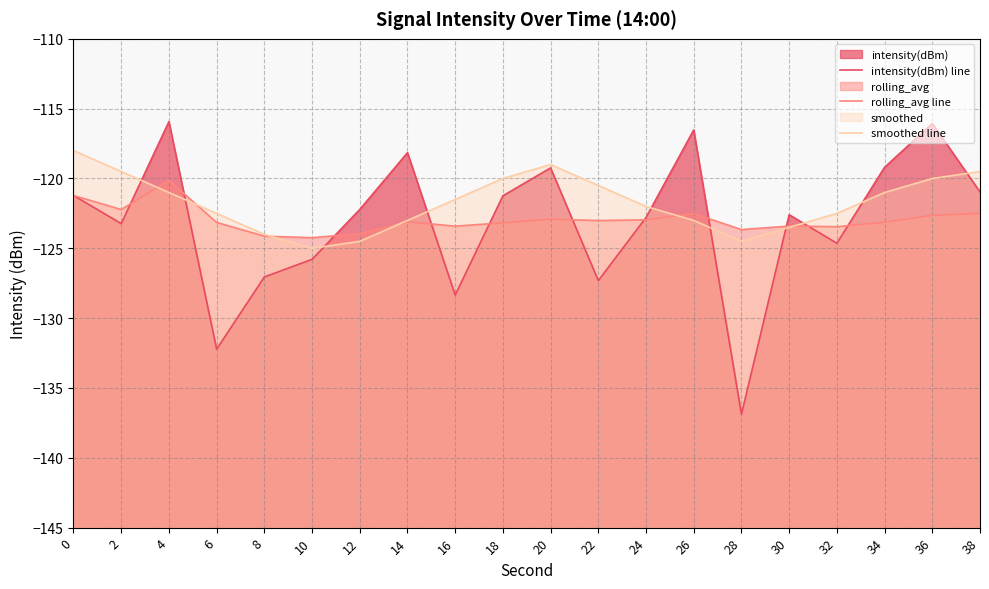

At which category does the chart reach its minimum across all series?

28